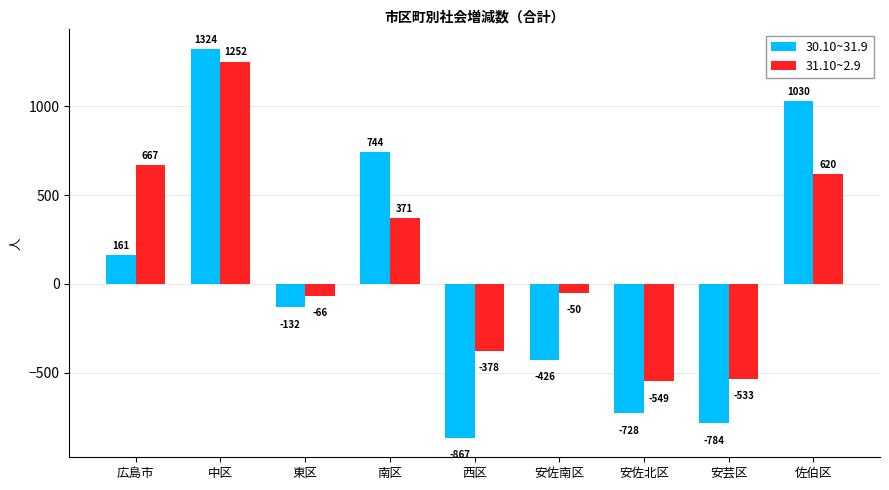

What is the difference between the maximum and minimum values in the 30.10~31.9 series?

2191